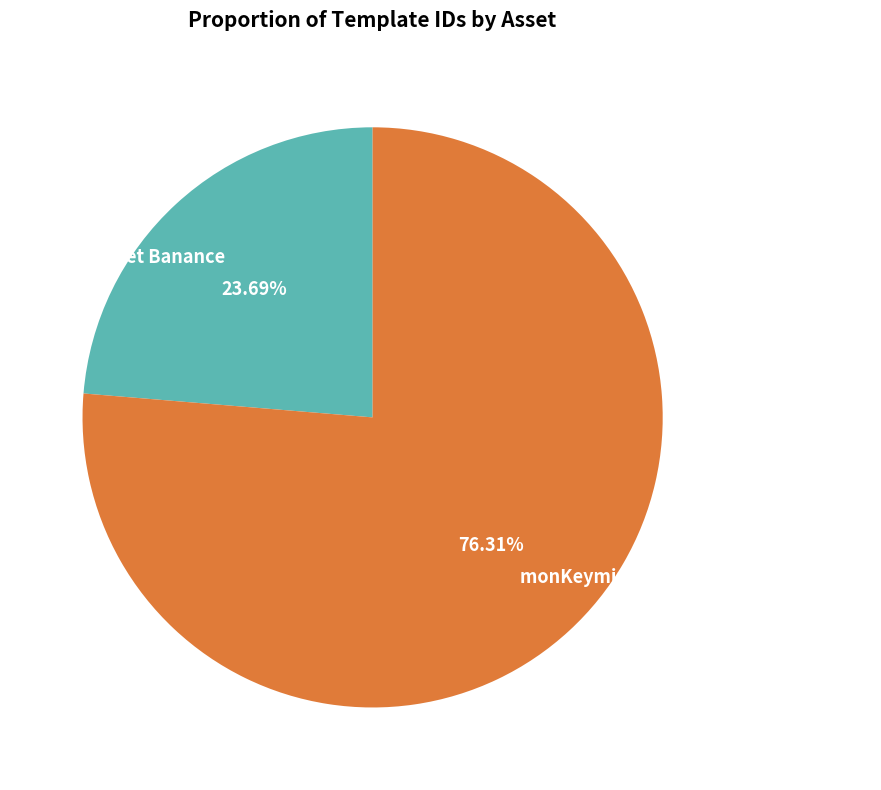

Which slice is the largest?

monKeymining Common Loyalty Badge